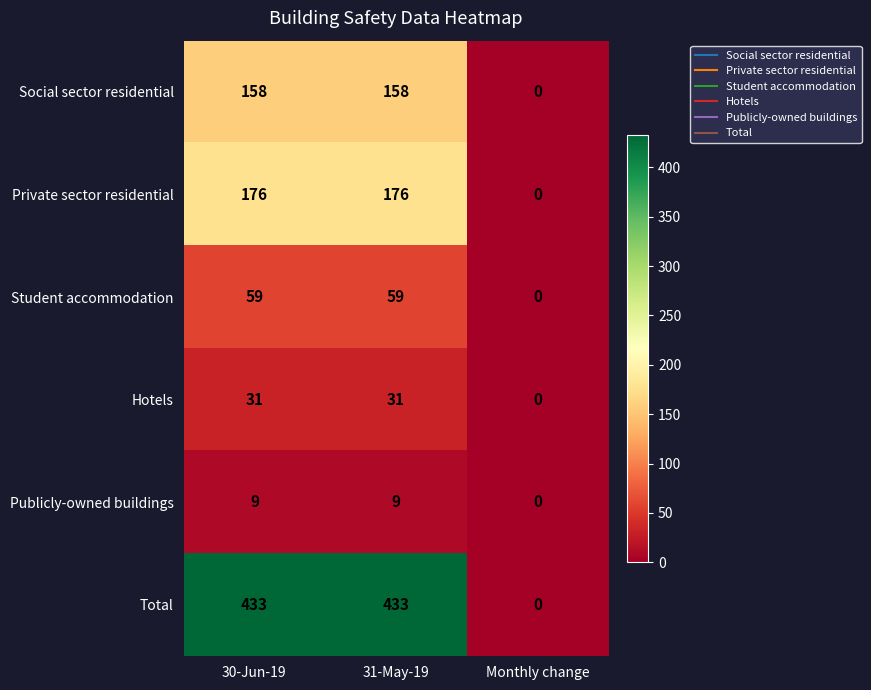

At which label is Student accommodation closest to 29?

Monthly change